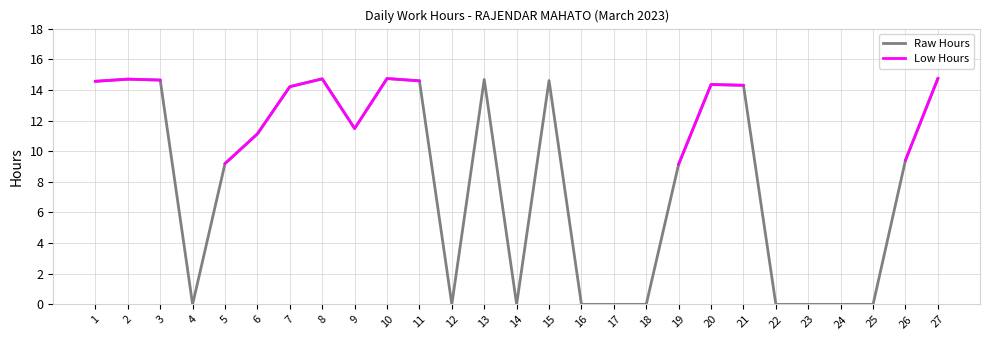

How many values in the Raw Hours series exceed 11?

14